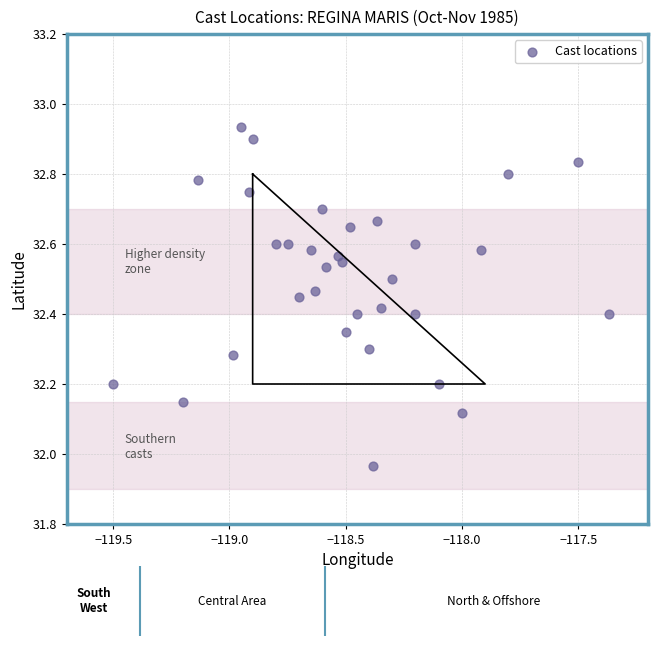

What is the range of X values (max minus min)?

2.1